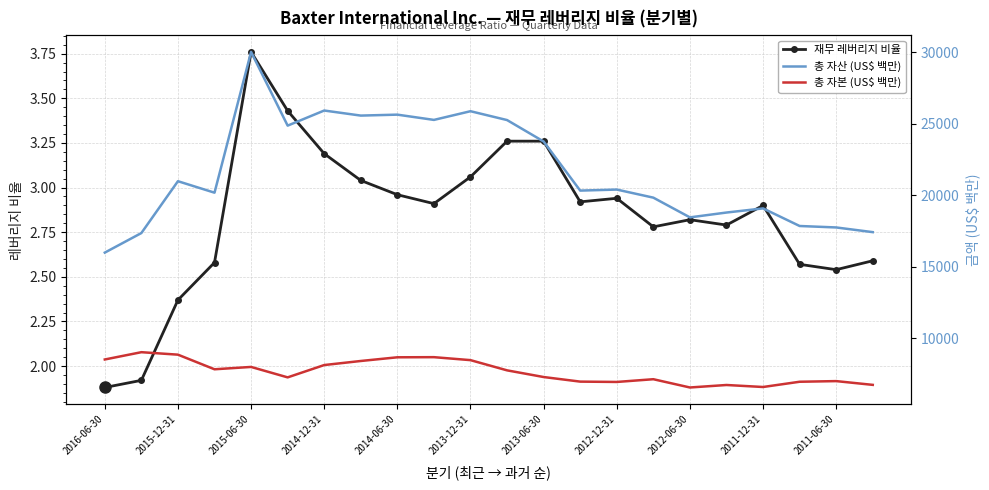

At which category does the chart reach its minimum across all series?

2016-06-30